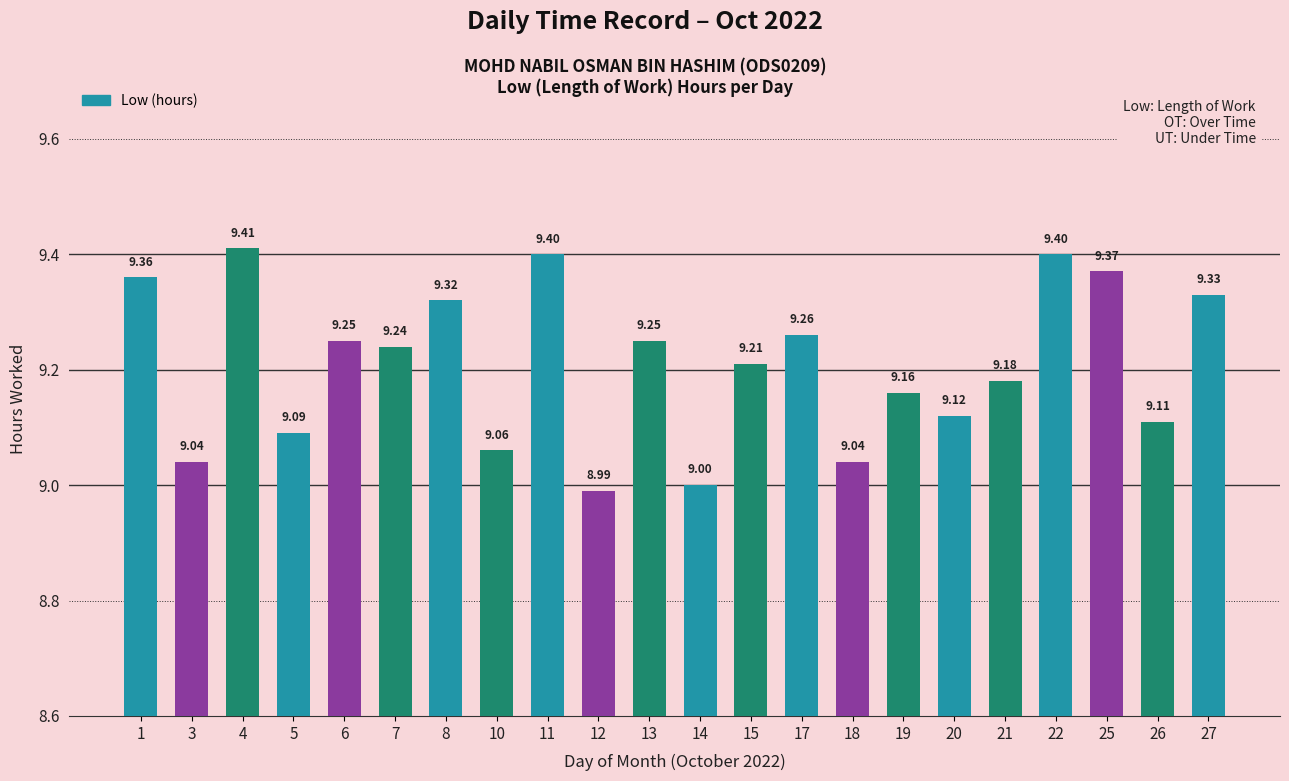

Which category has the highest value across all series?

4